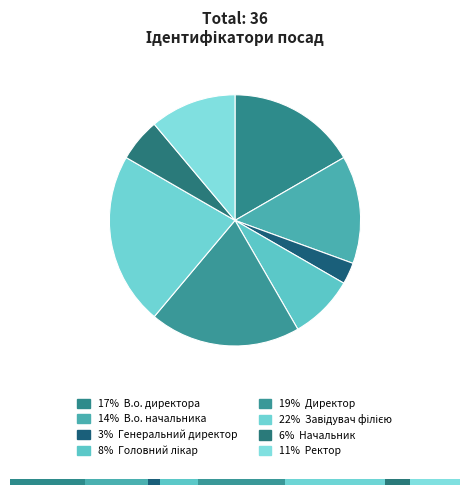

Is there a majority slice in this chart?

No